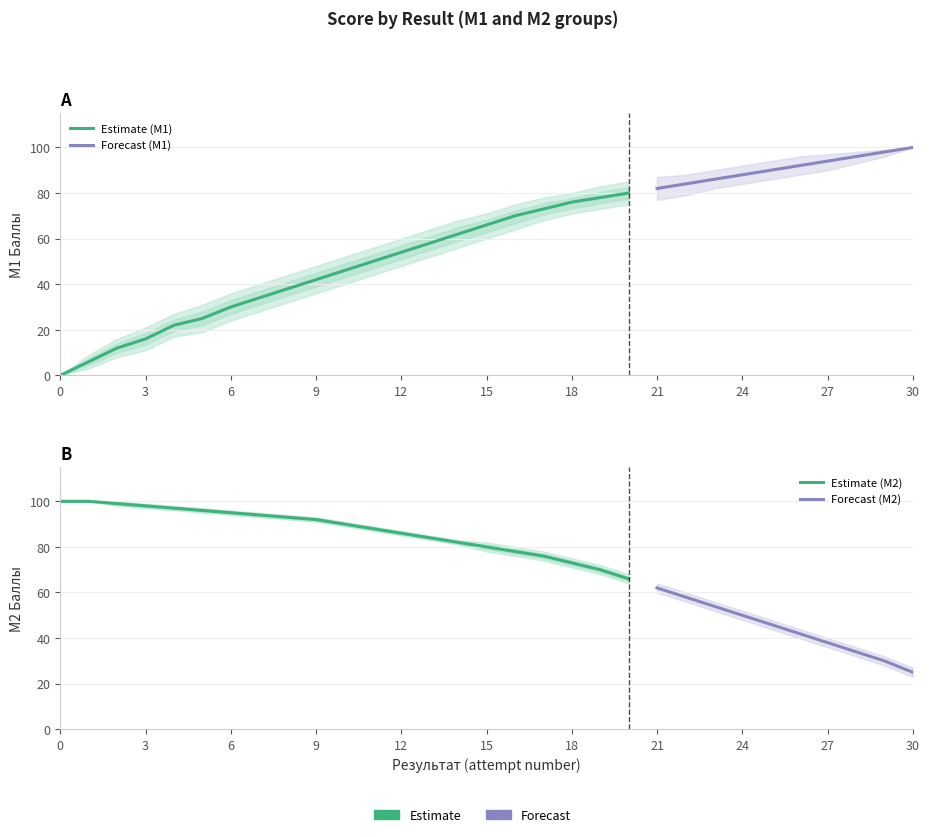

How many data points in М1 lower are above 60?

15